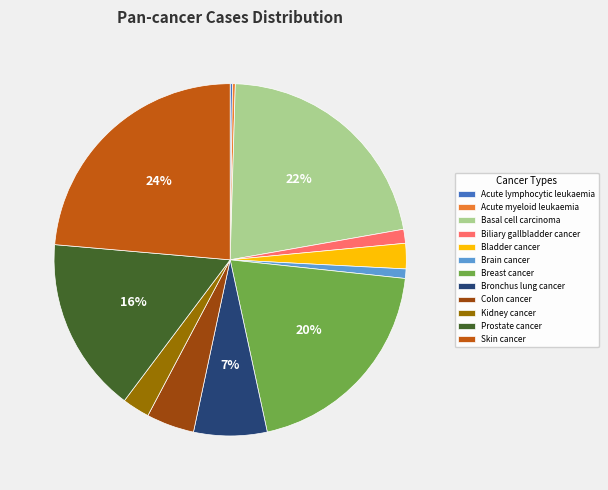

Is it true that Colon cancer is 4% of the pie?

True